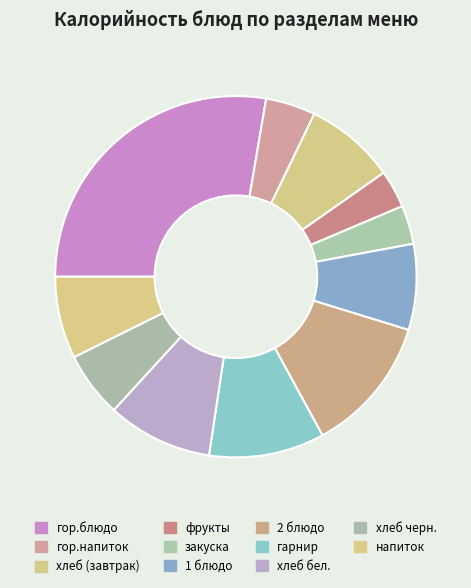

Which has a higher value, гор.напиток or фрукты?

гор.напиток